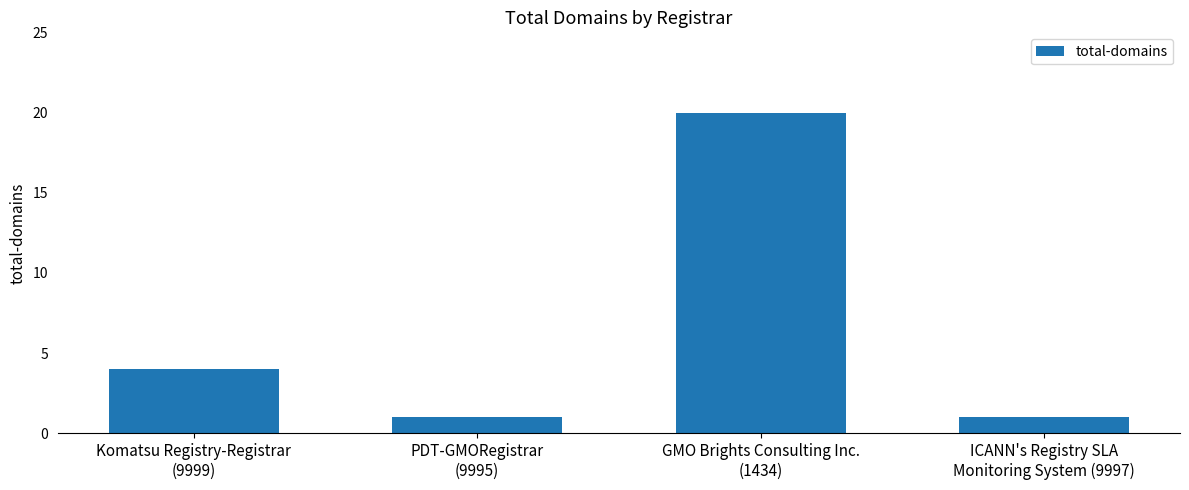

What is the maximum value shown in the chart?

20